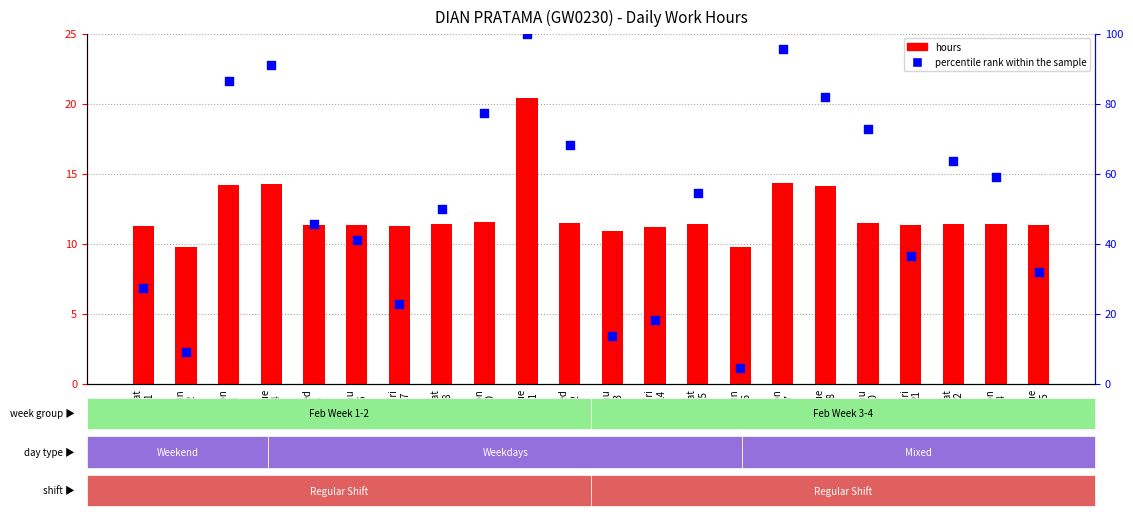

Which series reaches the maximum Y coordinate?

percentile rank within the sample